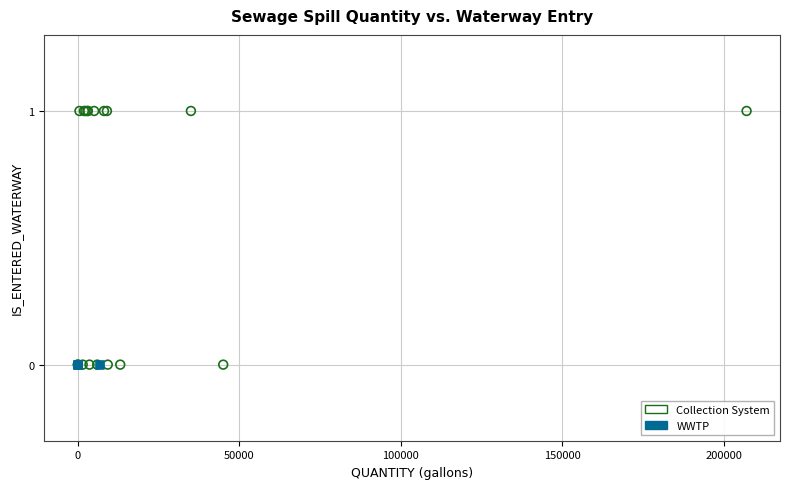

Which series reaches the maximum Y coordinate?

Collection System